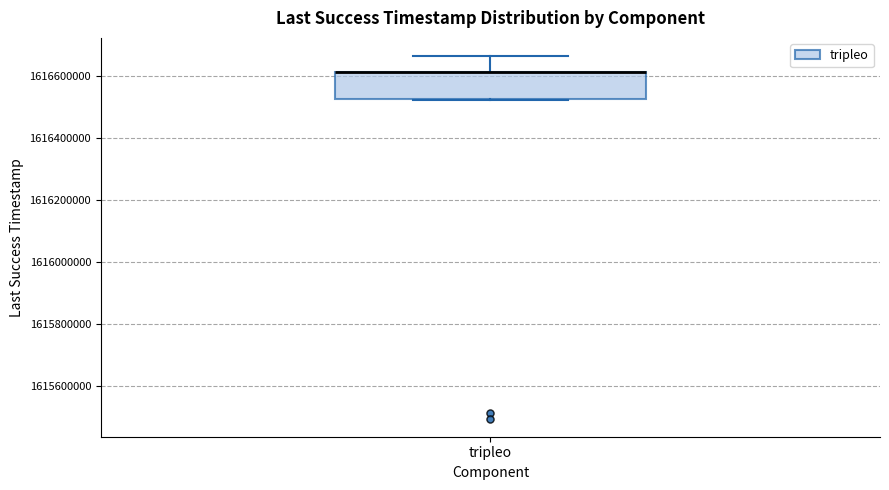

Read this box plot against the y-axis: the position of the median line, the range covered by the box, and the ends of both whiskers. The values are not printed on the chart, so give them approximately, as read against the axis.

median 1616620000 (drawn on the box's upper edge), box 1616520000 to 1616620000, whiskers 1616520000 to 1616660000